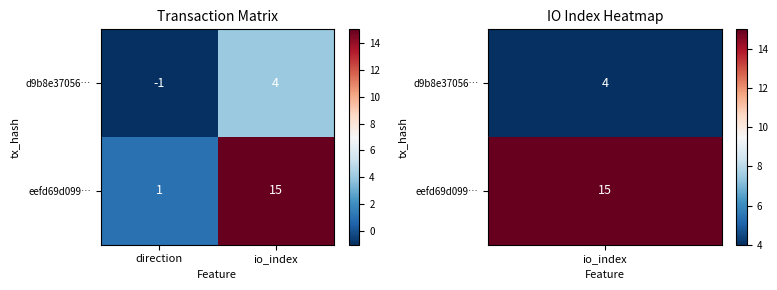

The eefd69d099… series shows 15 at io_index. True or false?

True